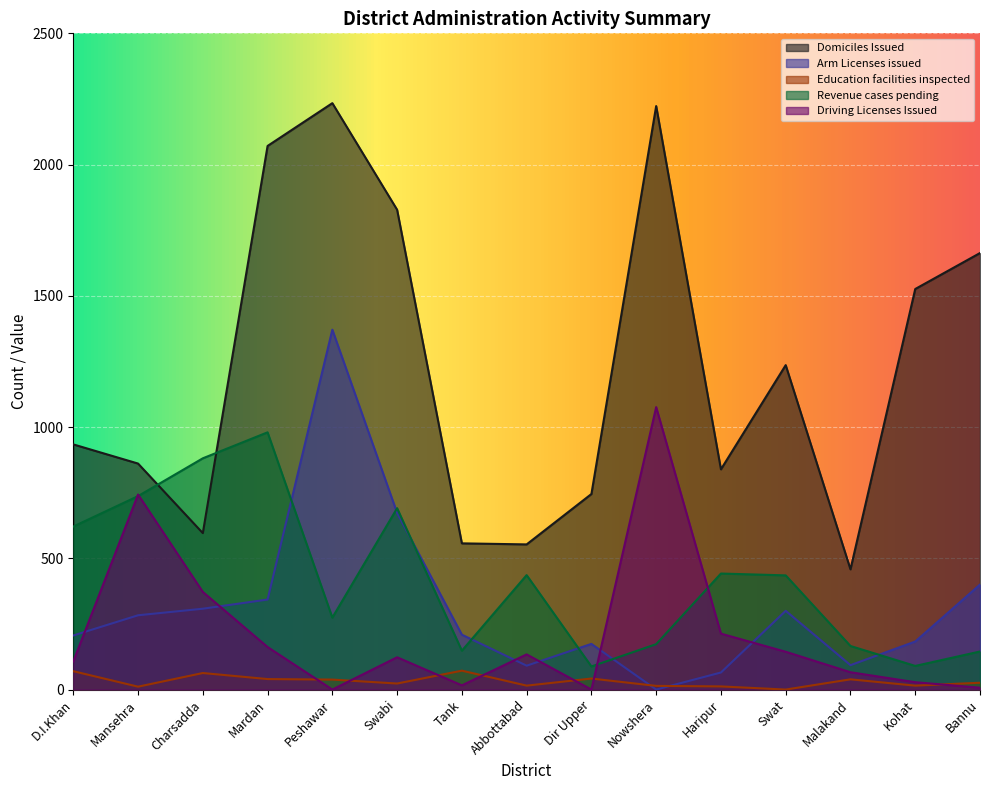

The value of Education facilities inspected at Malakand is 39. True or false?

True